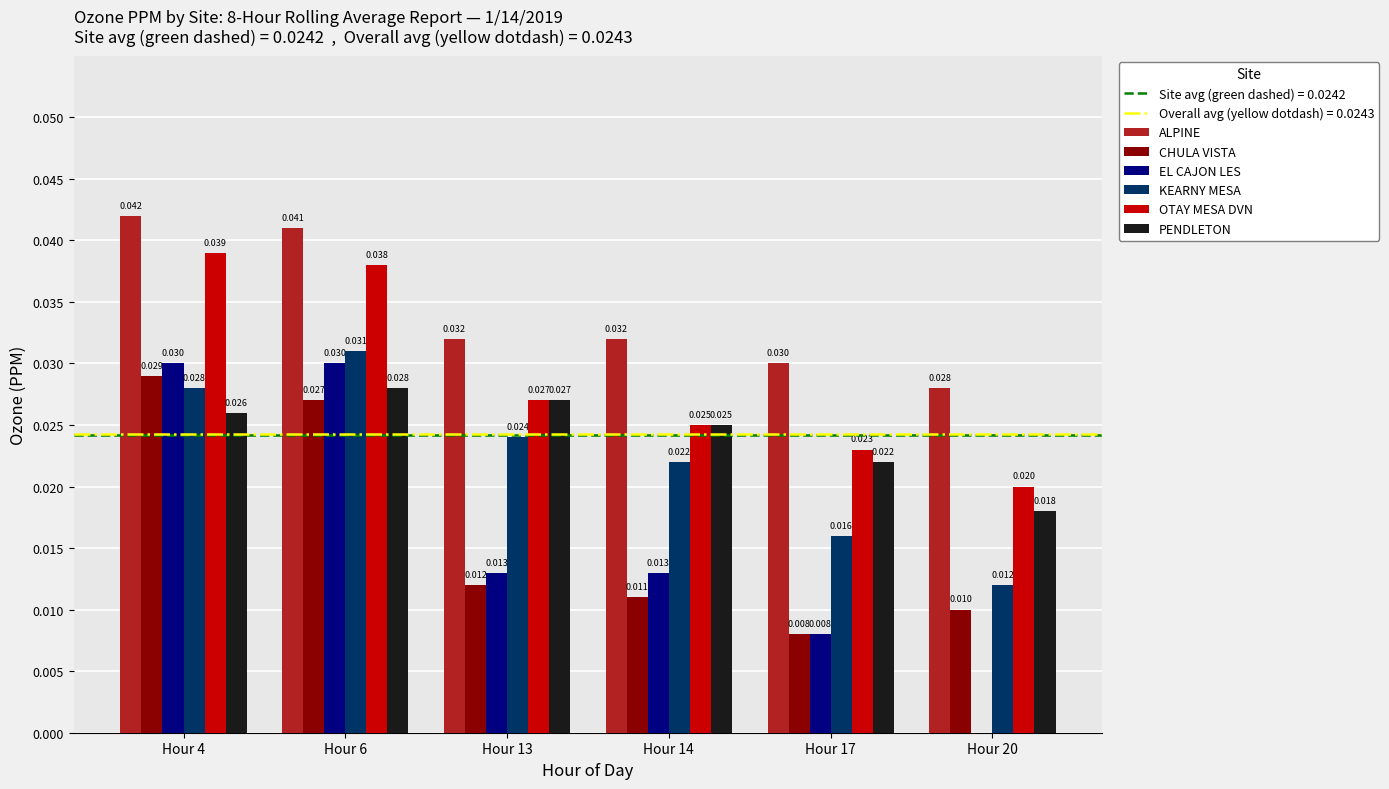

Which series has the largest total across all categories?

ALPINE